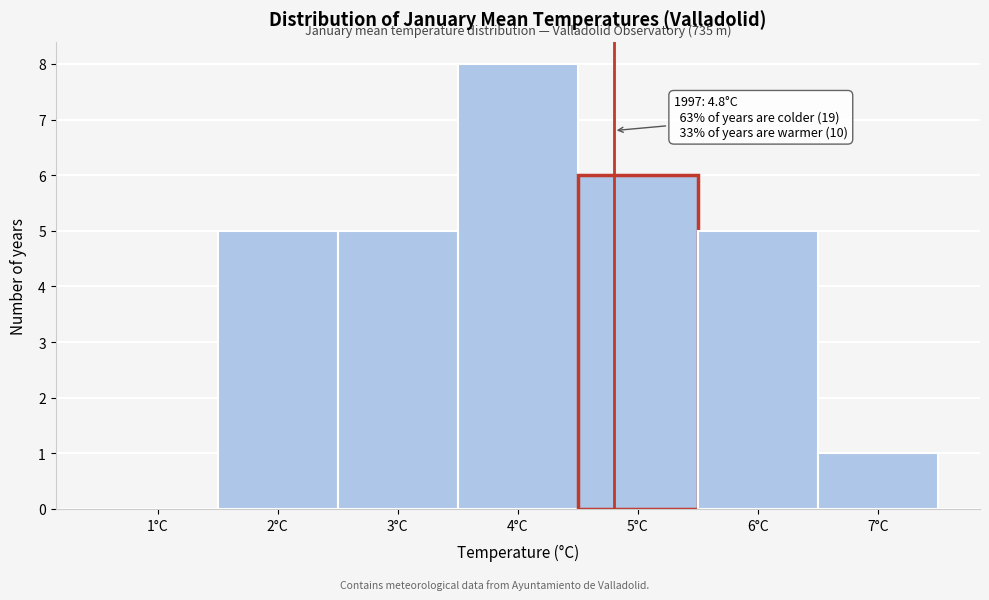

Which range on the x-axis has the tallest bar?

3.5 to 4.5